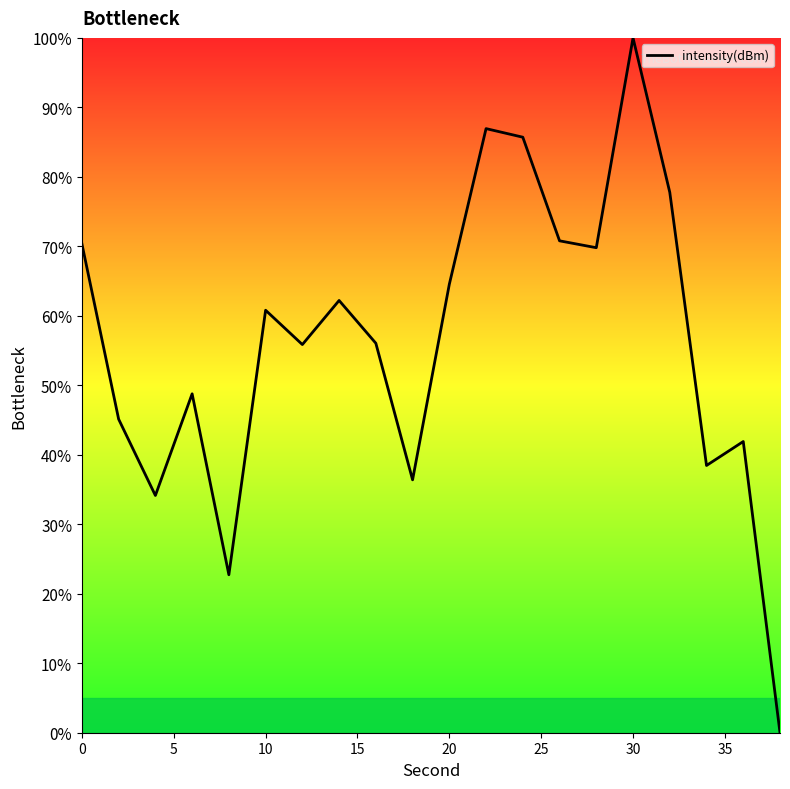

What is the difference between the maximum and minimum values?

100.0